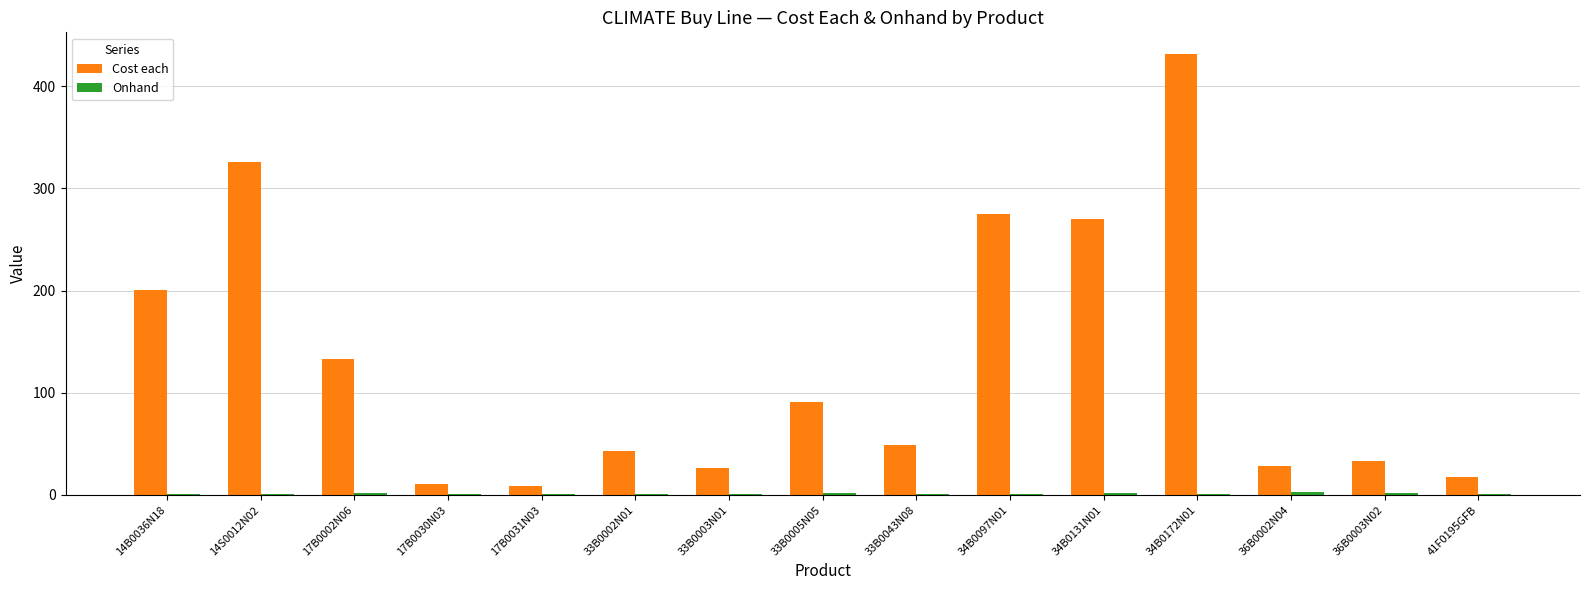

True or false: Cost each has a value of 200.2 at 14B0036N18.

True